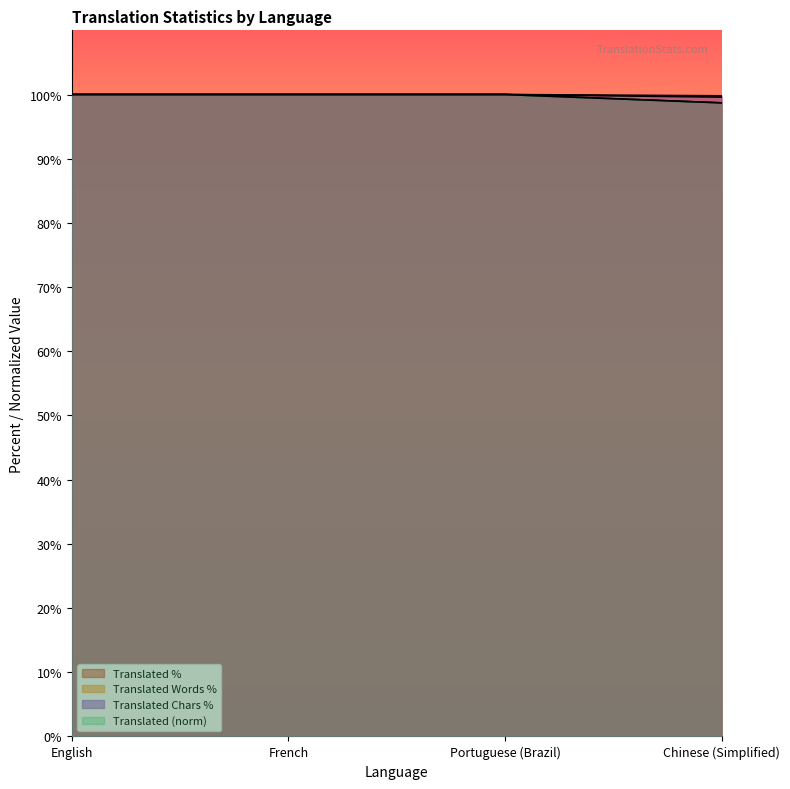

At which label is translated_words_percent closest to 99?

Chinese (Simplified)